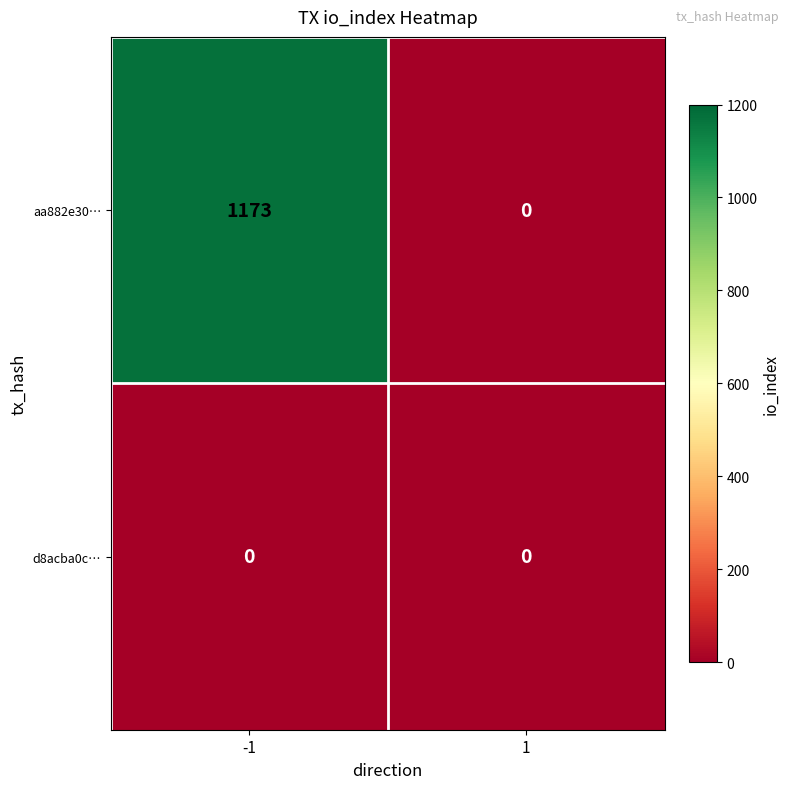

What is the difference between the aa882e30… values at 1 and -1?

1173